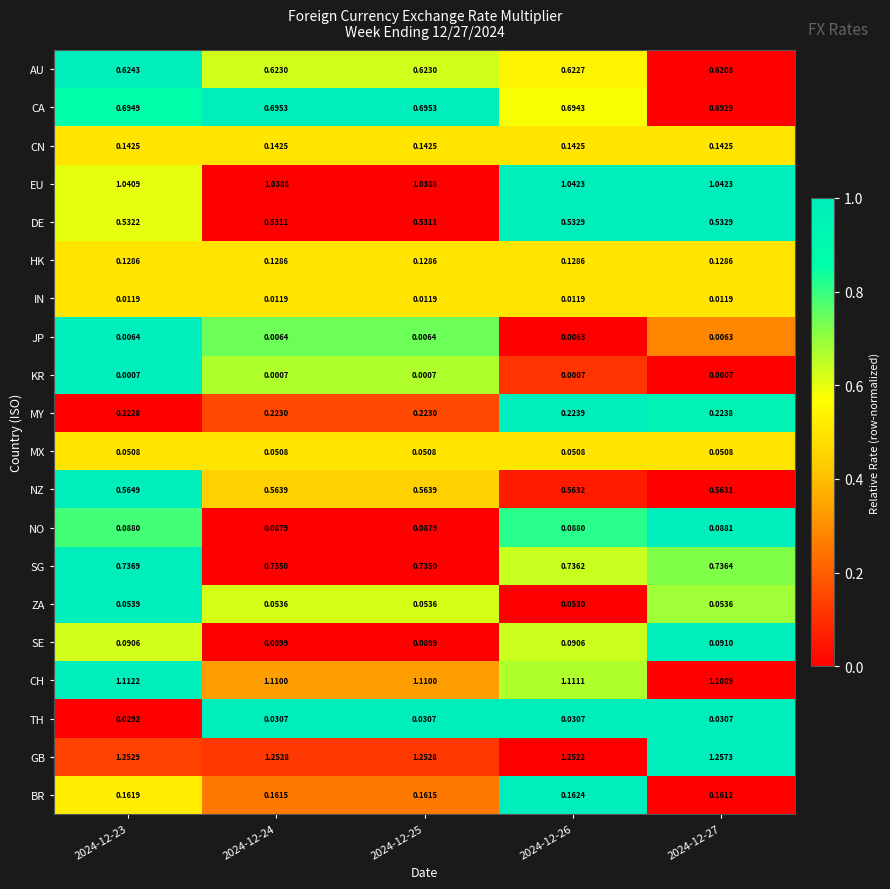

Is the value of IN at 2024-12-26 greater than the value of TH at 2024-12-26?

No